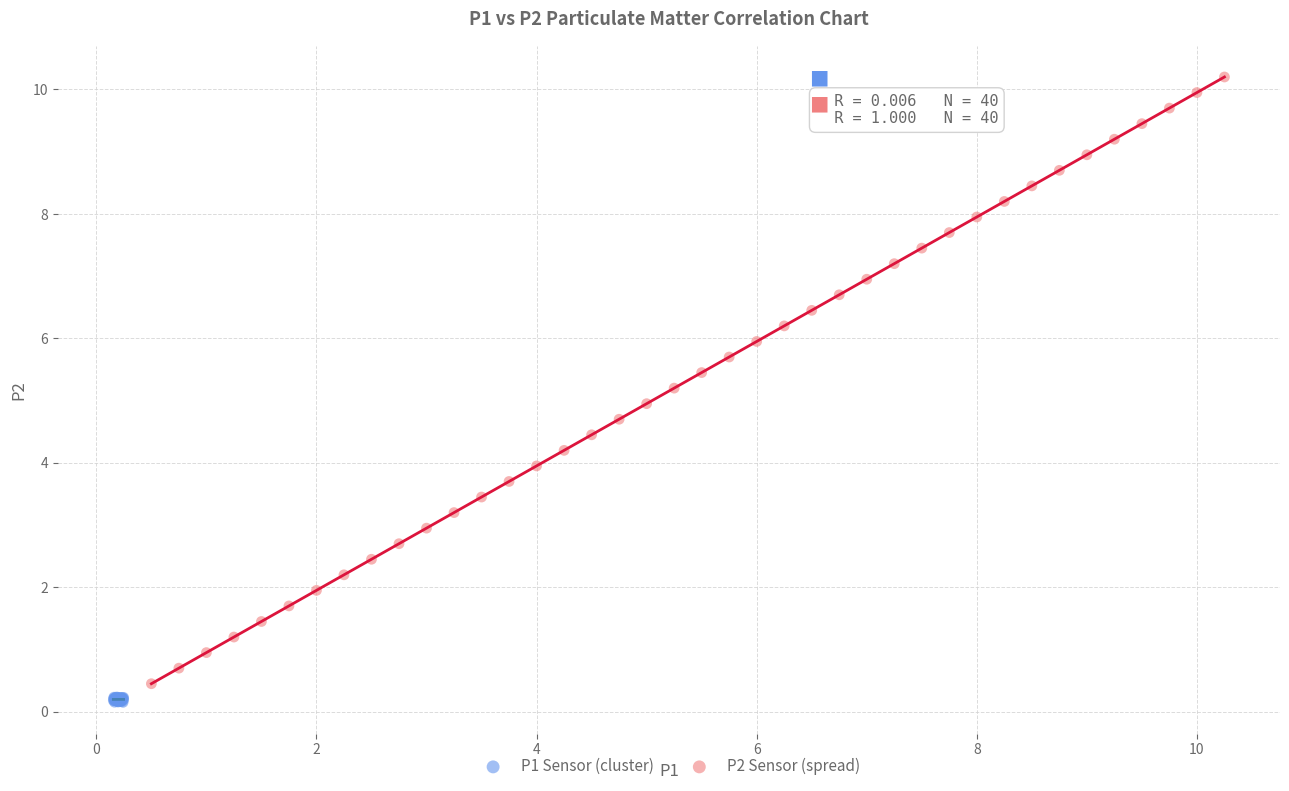

Which series contains the highest Y value?

P2 Sensor (spread)